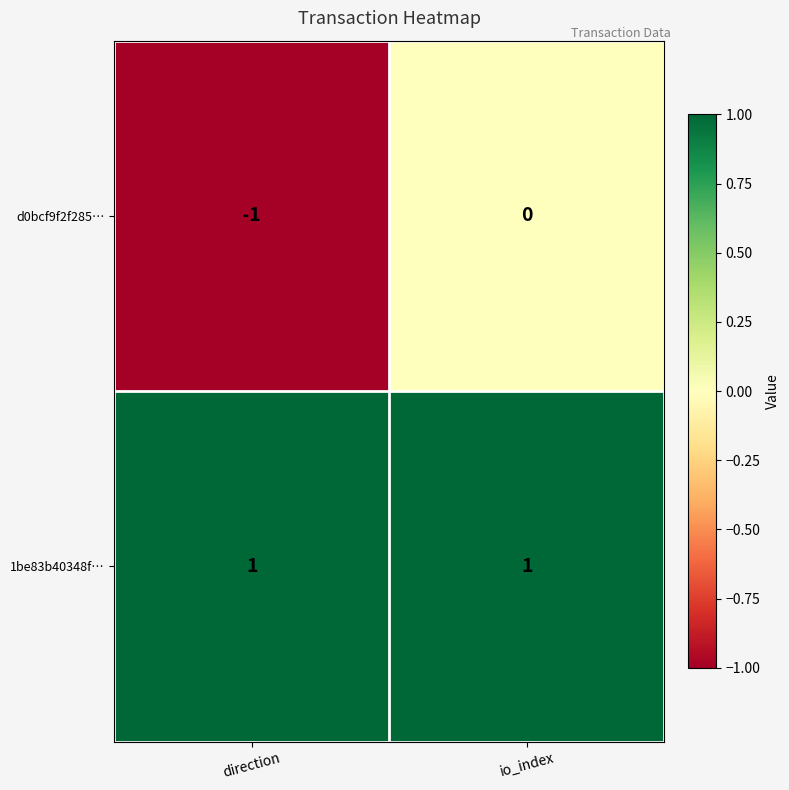

At which label does d0bcf9f2f285… reach its minimum?

direction